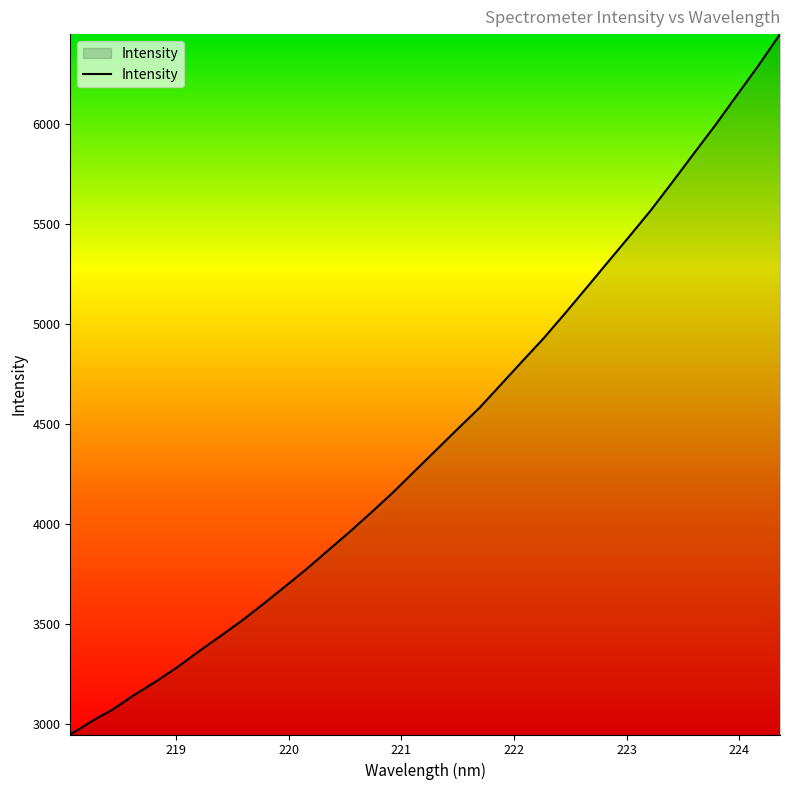

What is the greatest value displayed?

6449.9